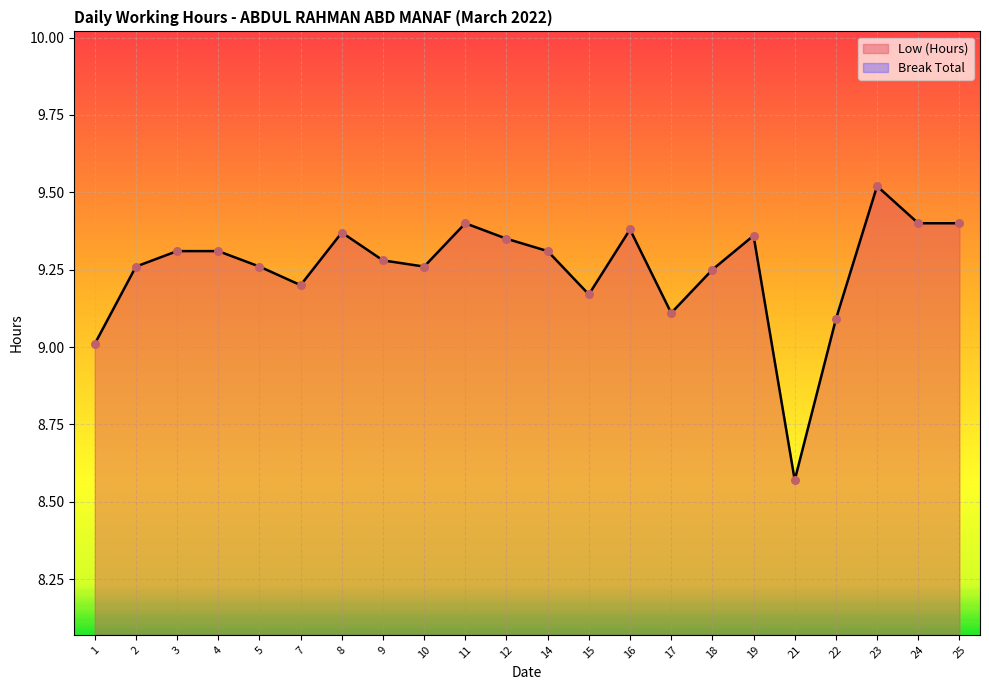

What is the ratio of the value at 2 to the value at 21?

1.1